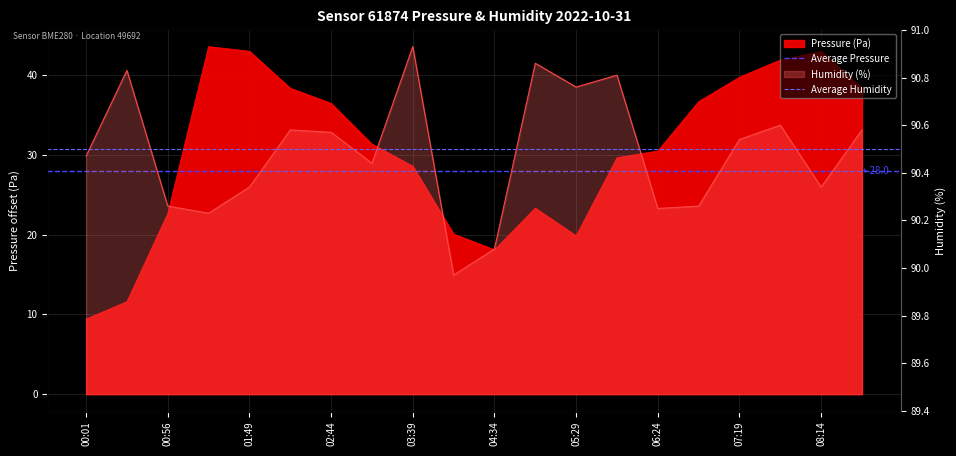

True or false: Average Humidity has a value of 90.5 at 00:56.

True